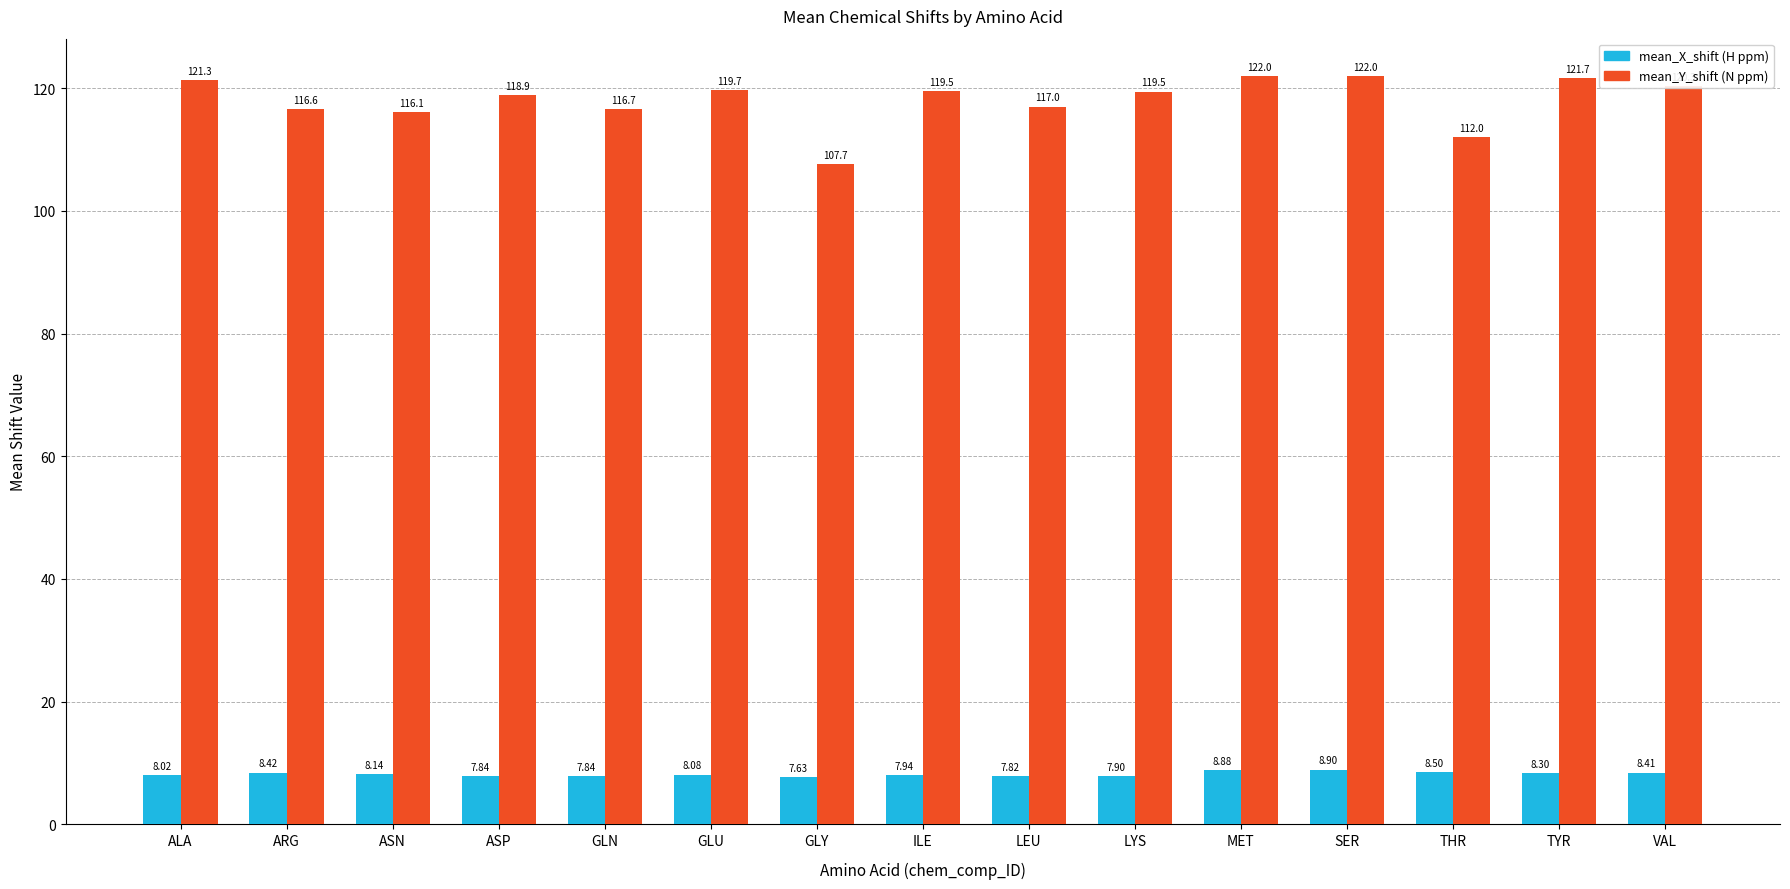

What is the difference between the highest and lowest values at ASN?

108.0